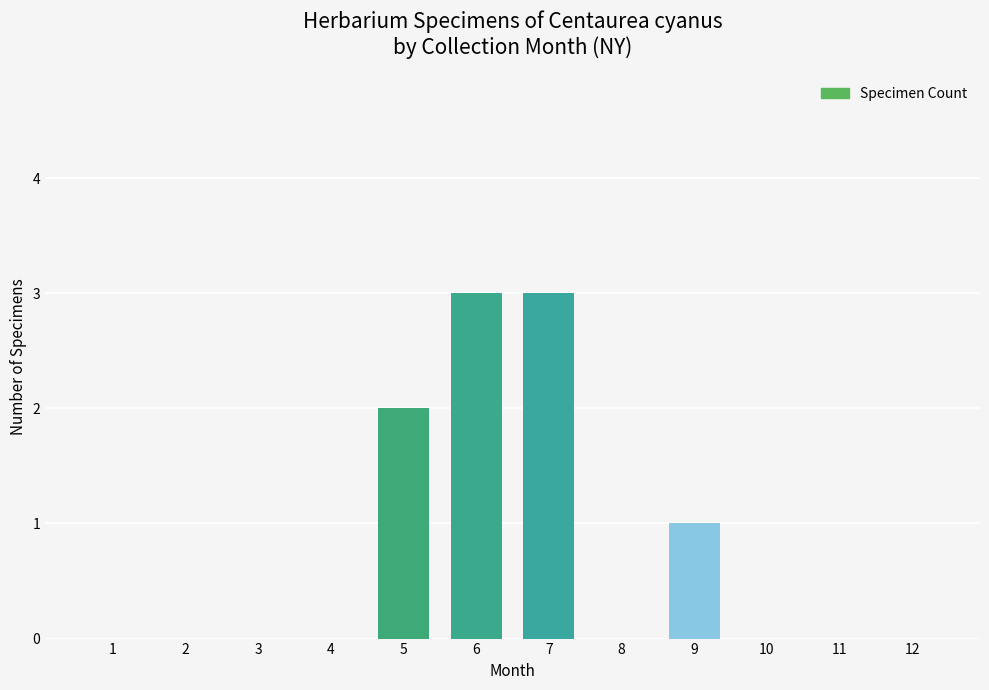

What is the ratio of the value at 7 to the value at 9?

3.0